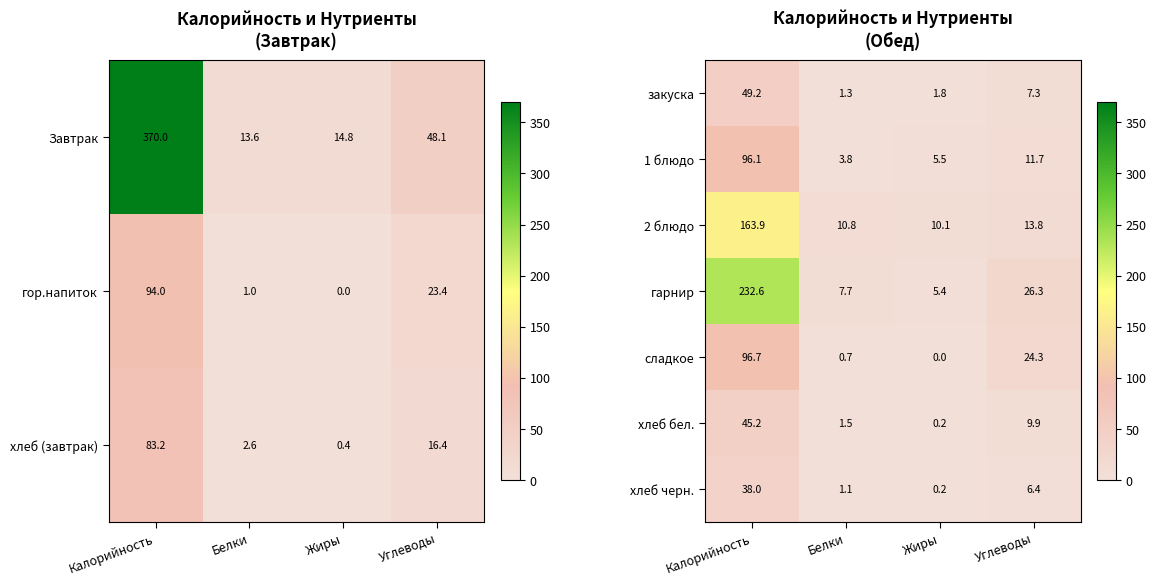

True or false: 2 блюдо has a value of 235.9 at Калорийность.

False